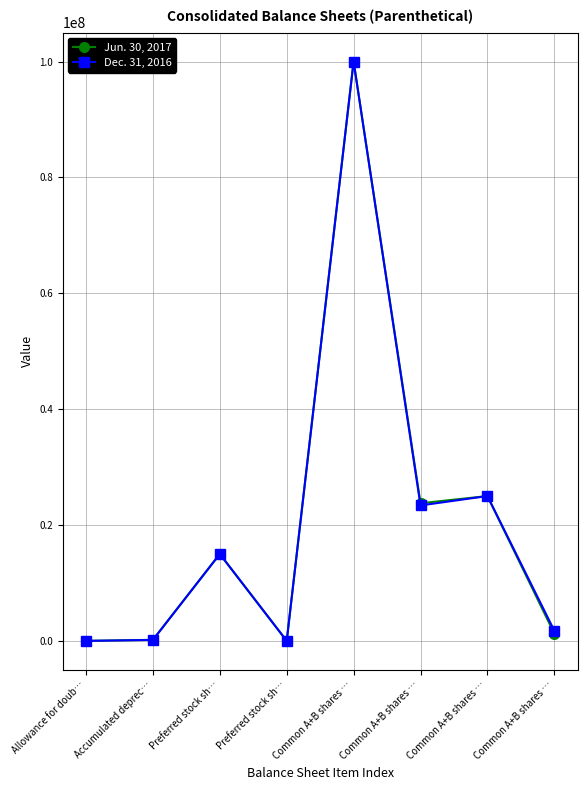

What is the total value across all series at Common A+B shares …?

200000000